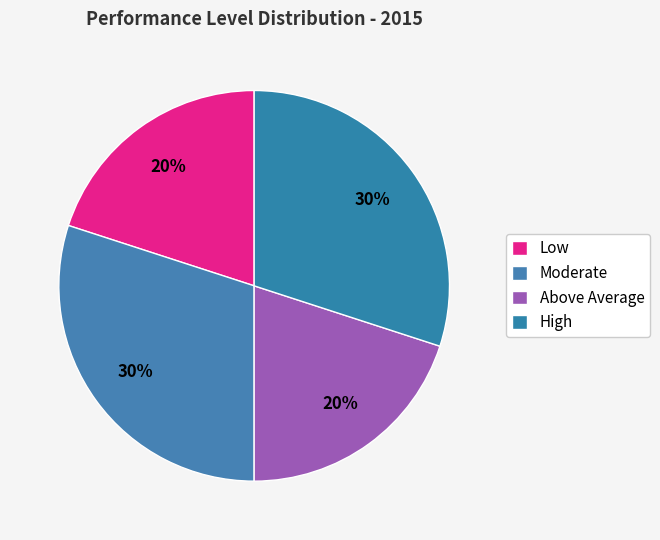

Which slice is the smallest?

Low